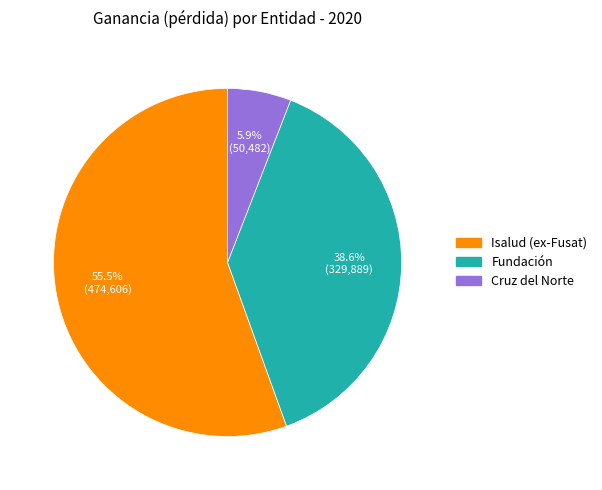

Combined, do Fundación and Cruz del Norte account for over 50%?

No